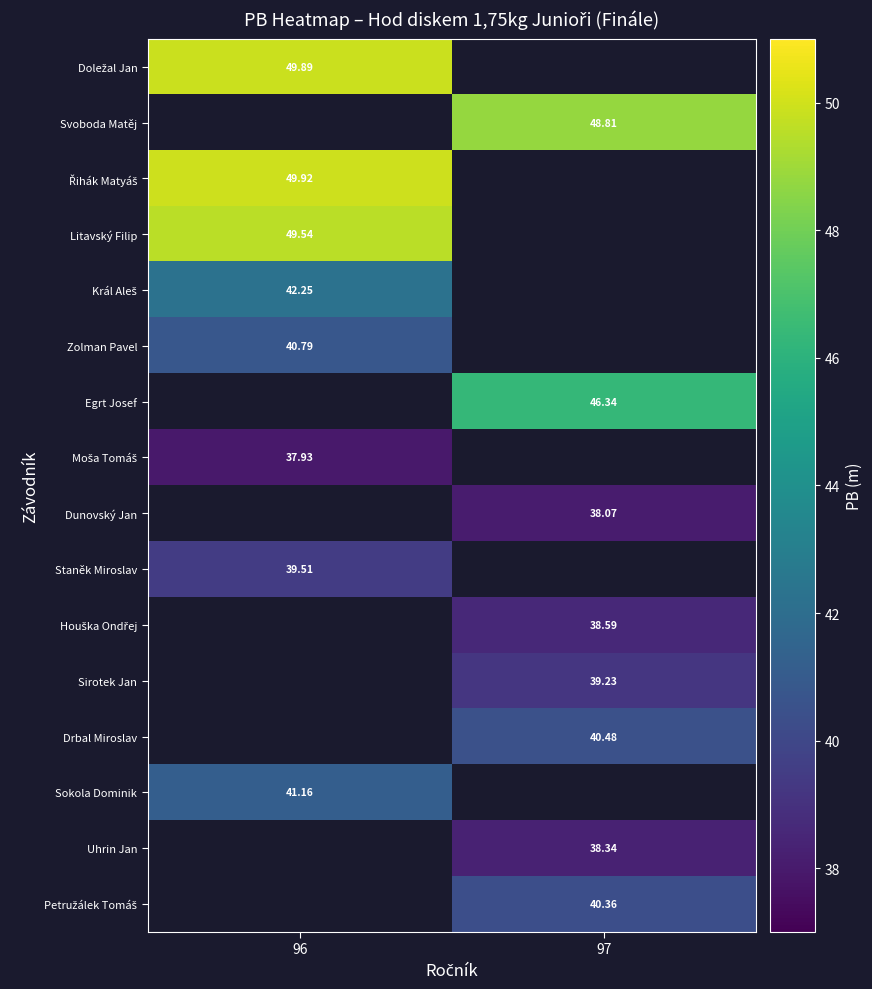

At which category does the chart reach its minimum across all series?

96